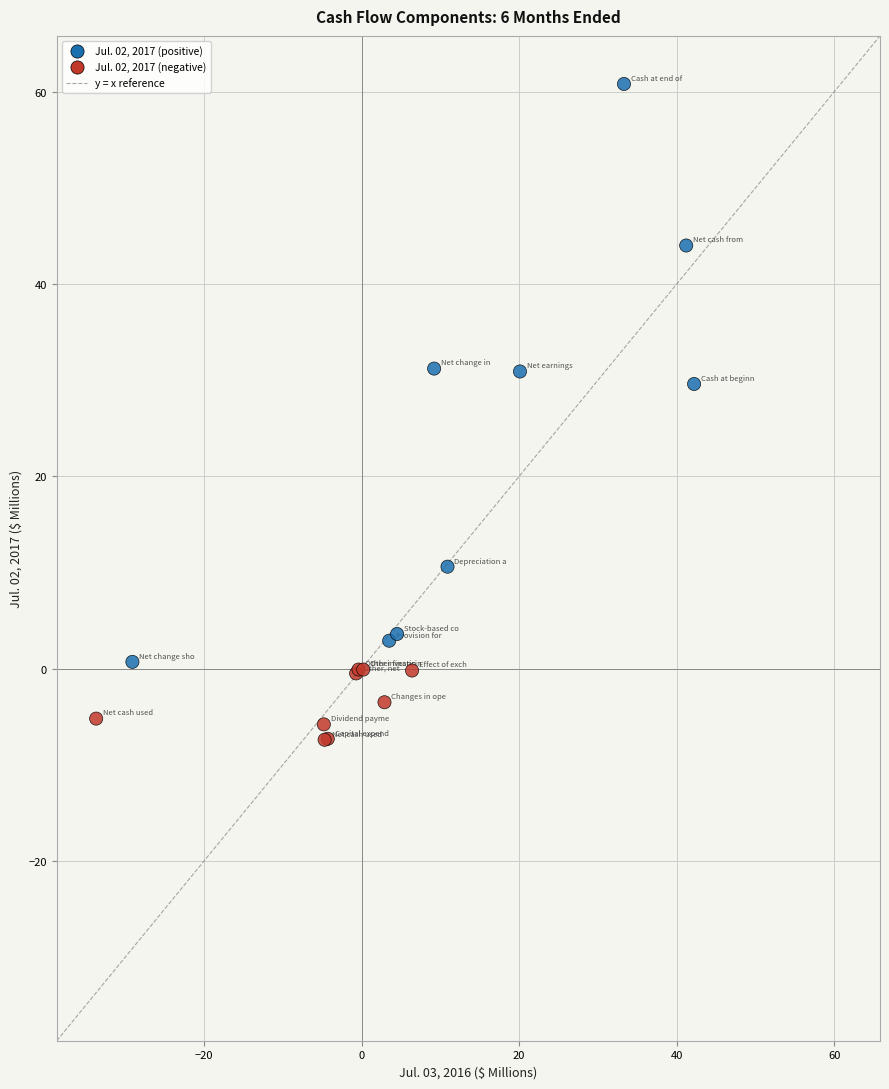

What Y value in the scatter plot is closest to 26?

29.6